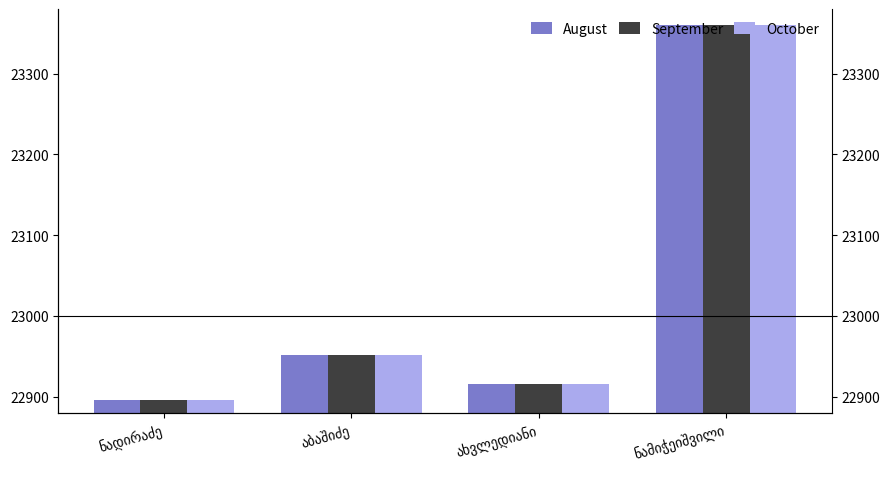

True or false: October has a value of 15011 at ახვლედიანი.

False